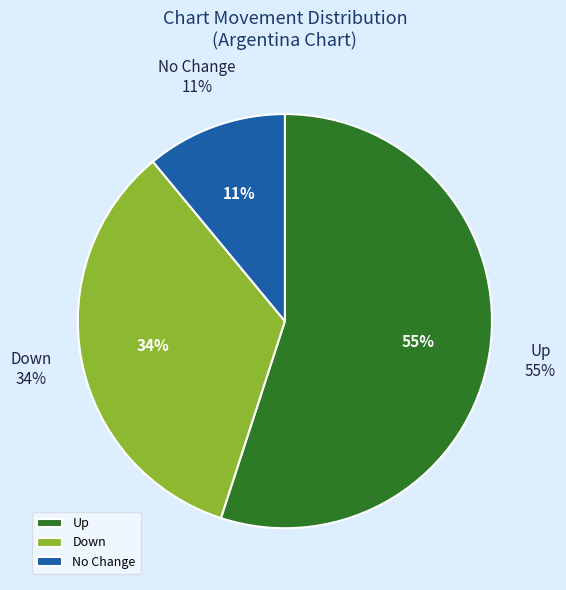

Which category has the biggest portion of the pie?

up